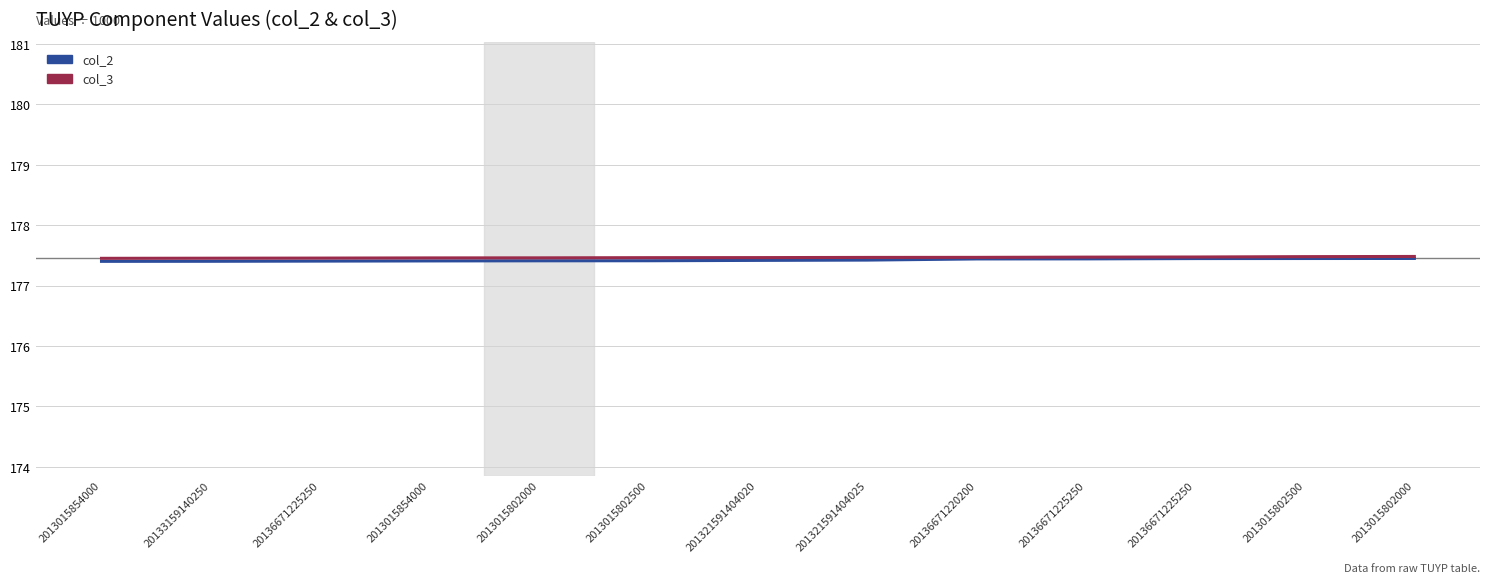

What is the sum of the col_2 values at 20136671225250 and 2013015854000?

354.9